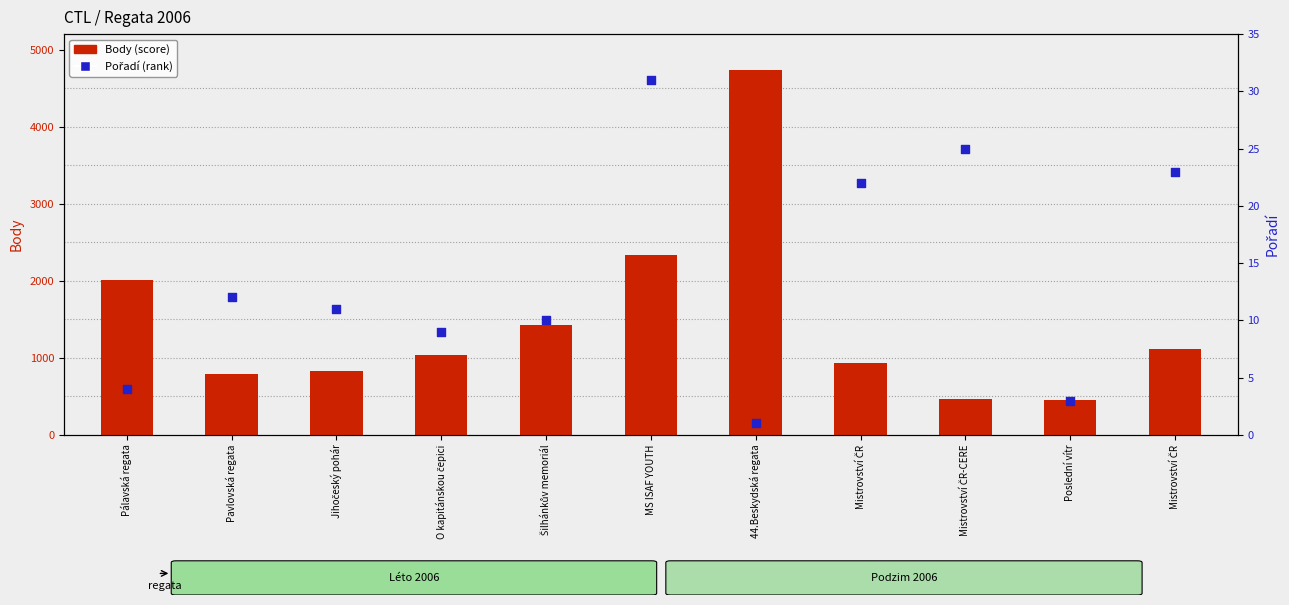

Which series reaches the minimum Y coordinate?

Pořadí (rank)